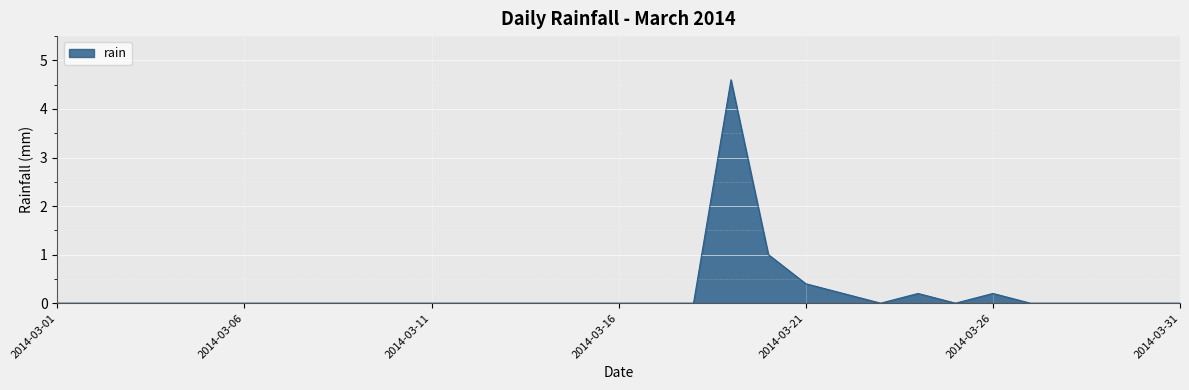

What is the difference between the maximum and second lowest values?

4.6